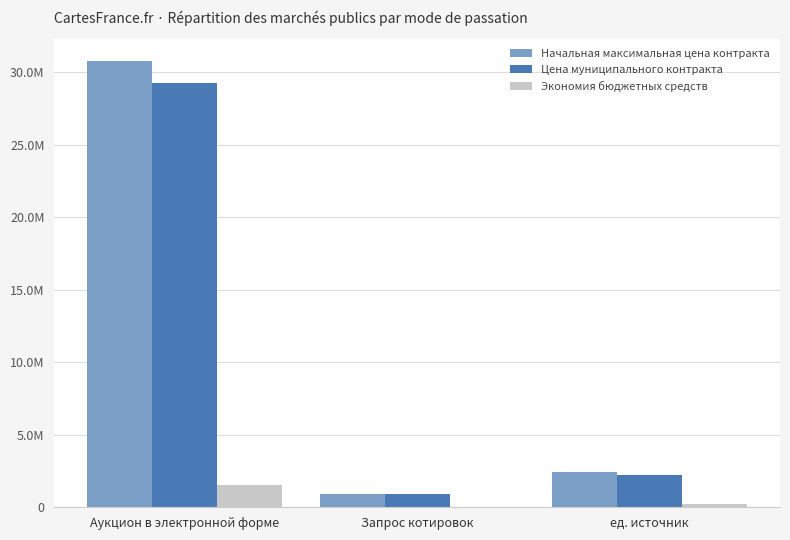

The Начальная максимальная цена контракта series shows 885236.5 at Запрос котировок. True or false?

True